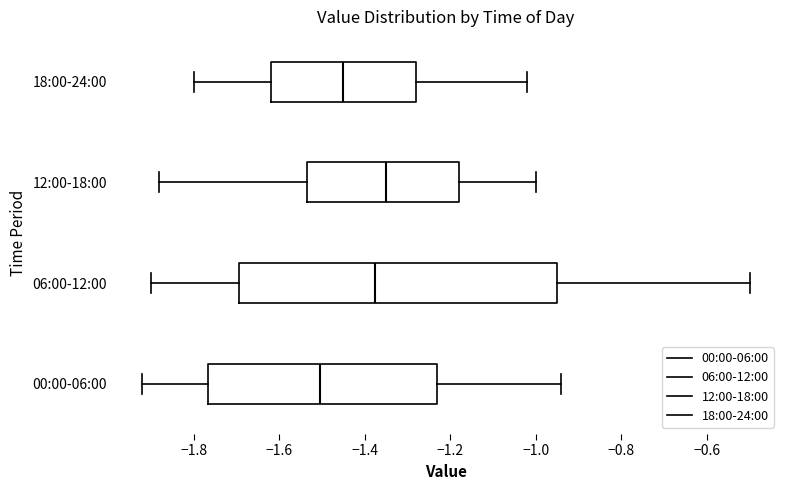

Where does the right whisker of the box for 00:00-06:00 end on the x-axis? The values are not printed on the chart, so give them approximately, as read against the axis.

-0.94